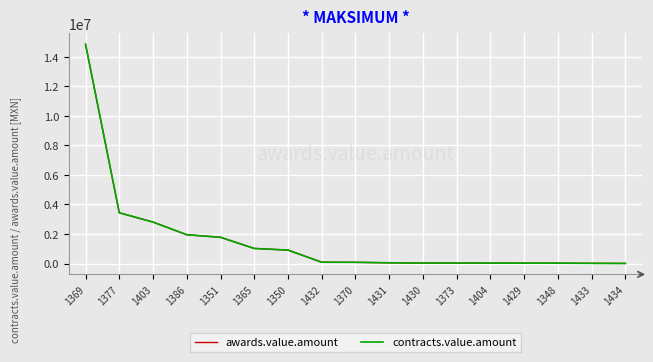

True or false: contracts.value.amount has a value of 3436290.0 at 1377.

True